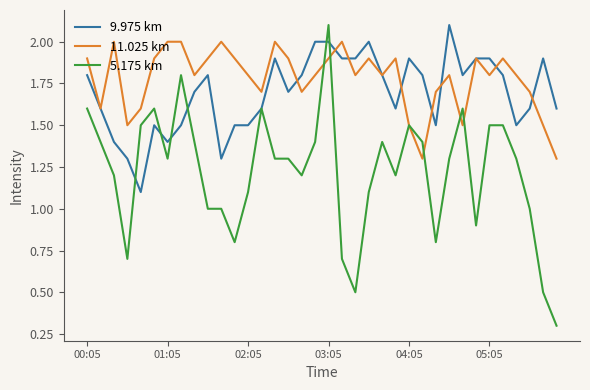

How many categories are shown in the chart?

36